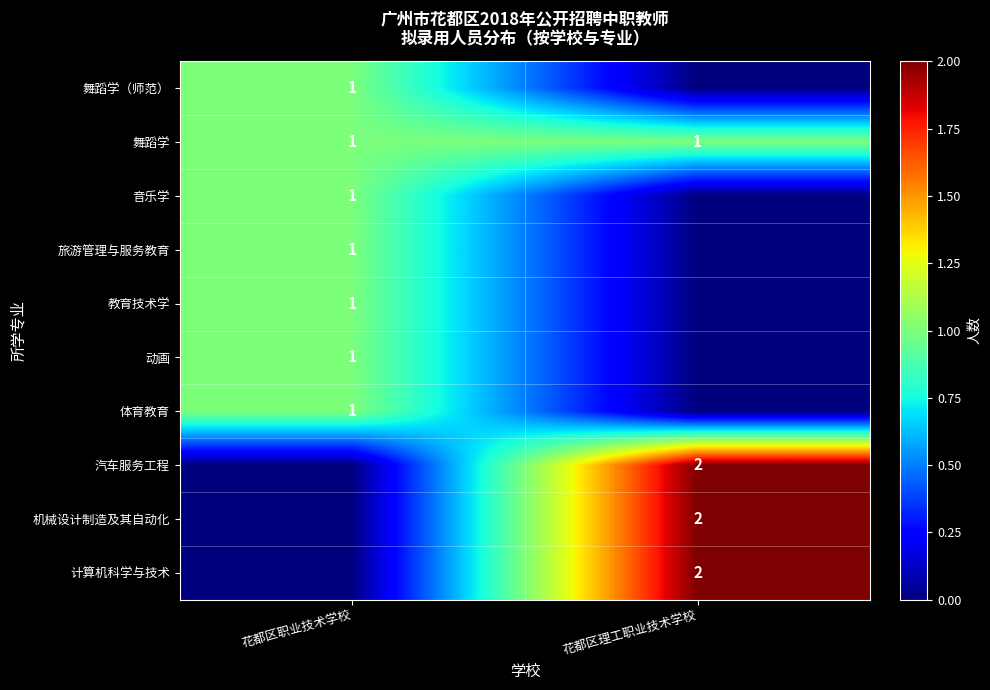

Which category has the lowest value across all series?

花都区理工职业技术学校